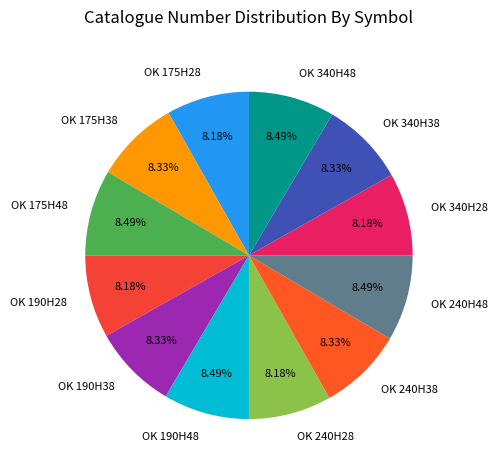

How many segments does this pie chart have?

12